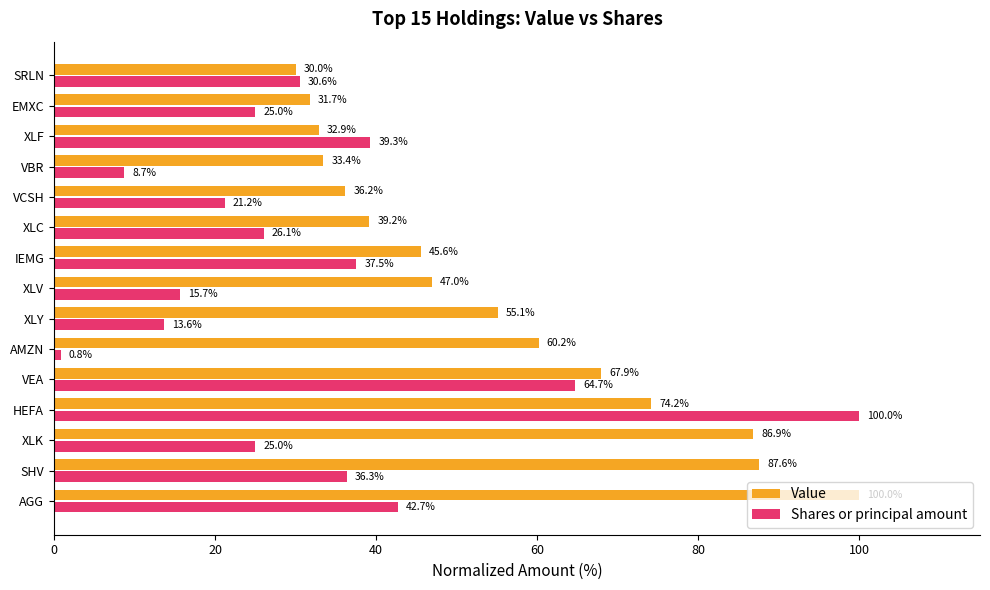

What is the lowest value of the Value series?

30.0